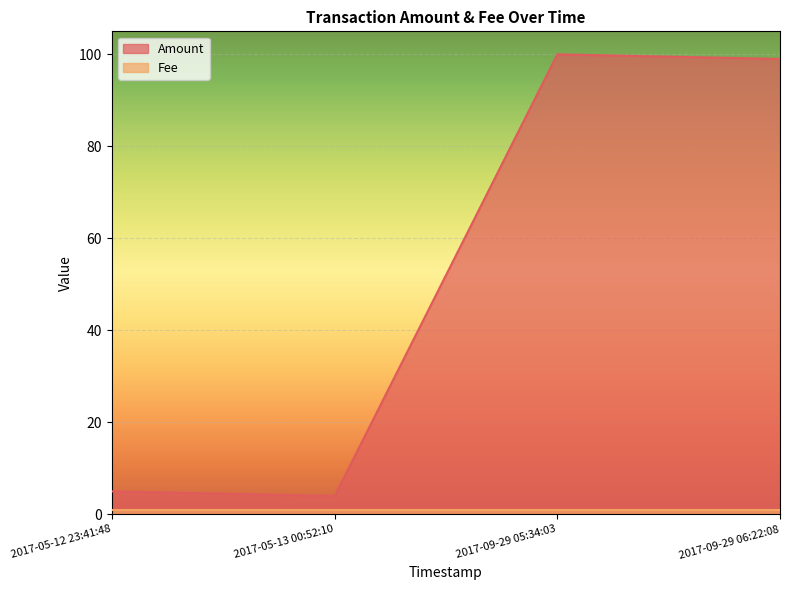

What is the value of the 4th point from the left?

99